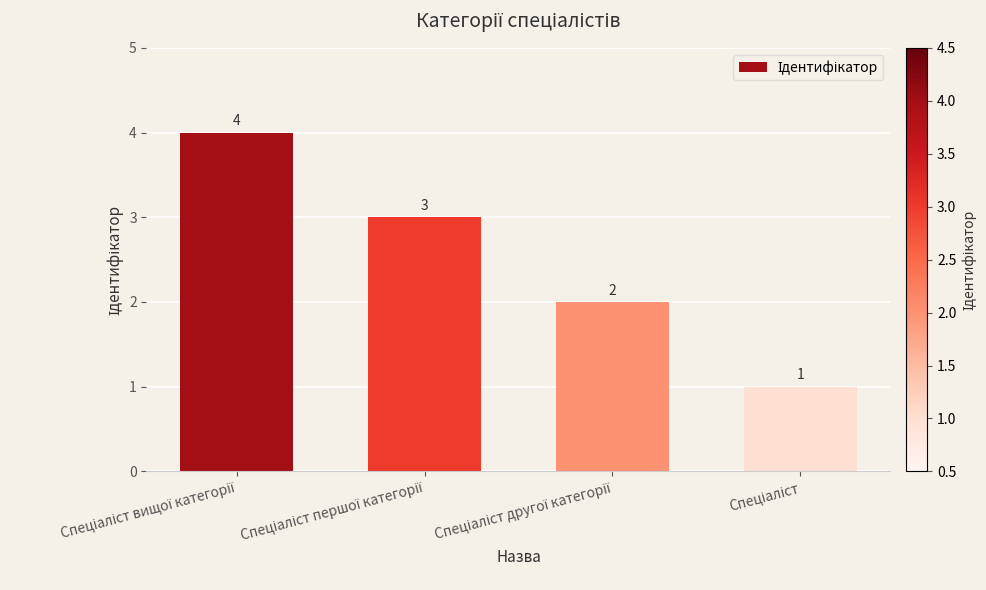

Count the values in the range 2 to 4.

3